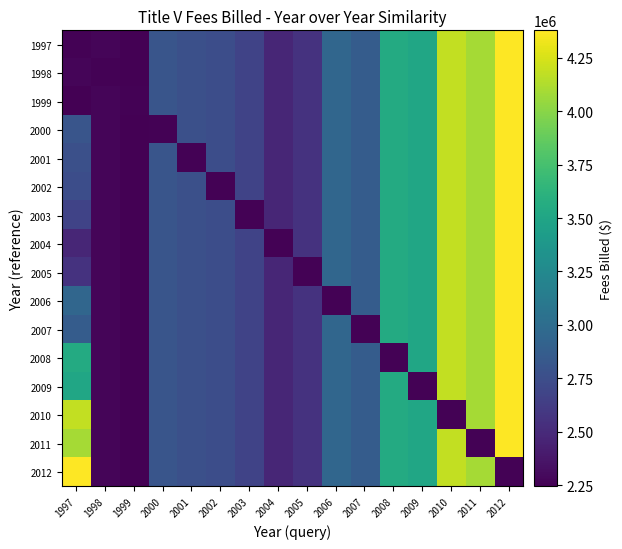

At how many categories does at least one series exceed 3094770?

6